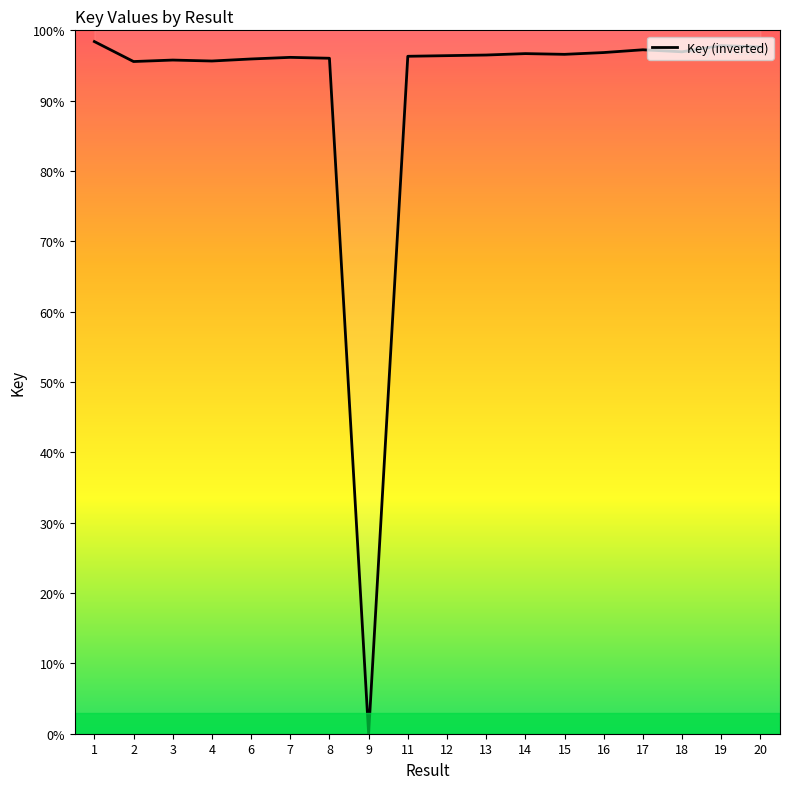

Is it true that the value at 17 is 97.2?

True